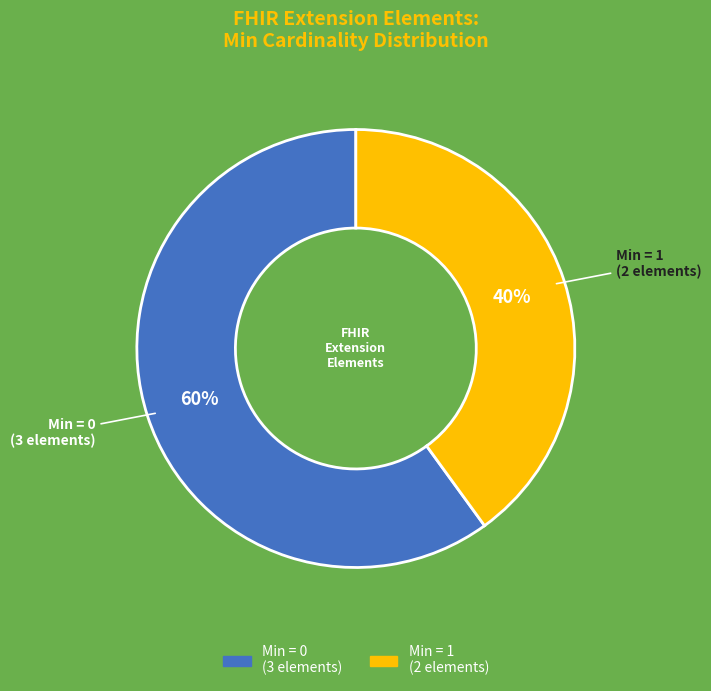

Does any single category account for the majority?

Yes